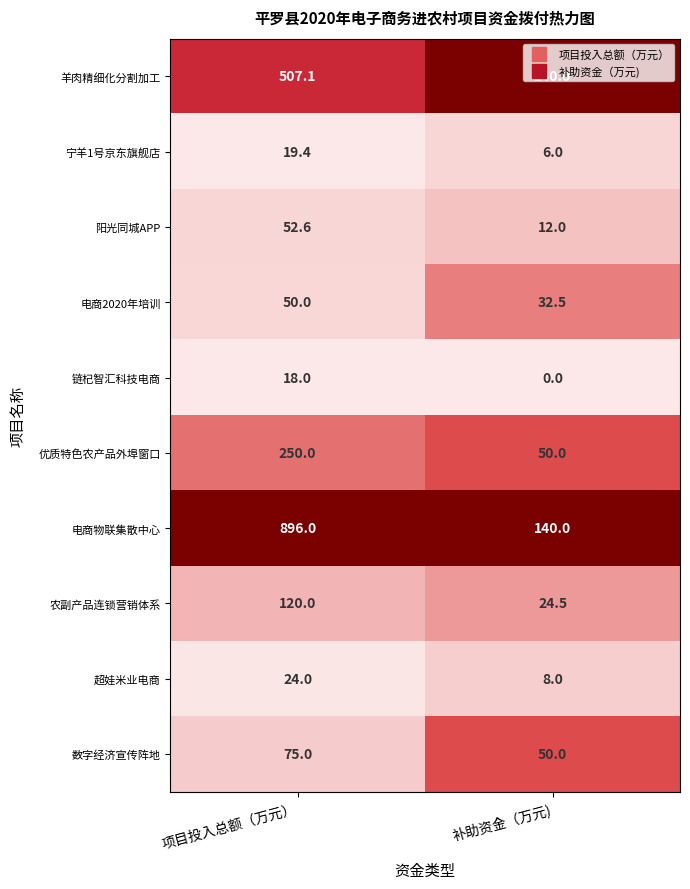

Which series changed the most between 项目投入总额（万元） and 补助资金（万元)?

电商物联集散中心